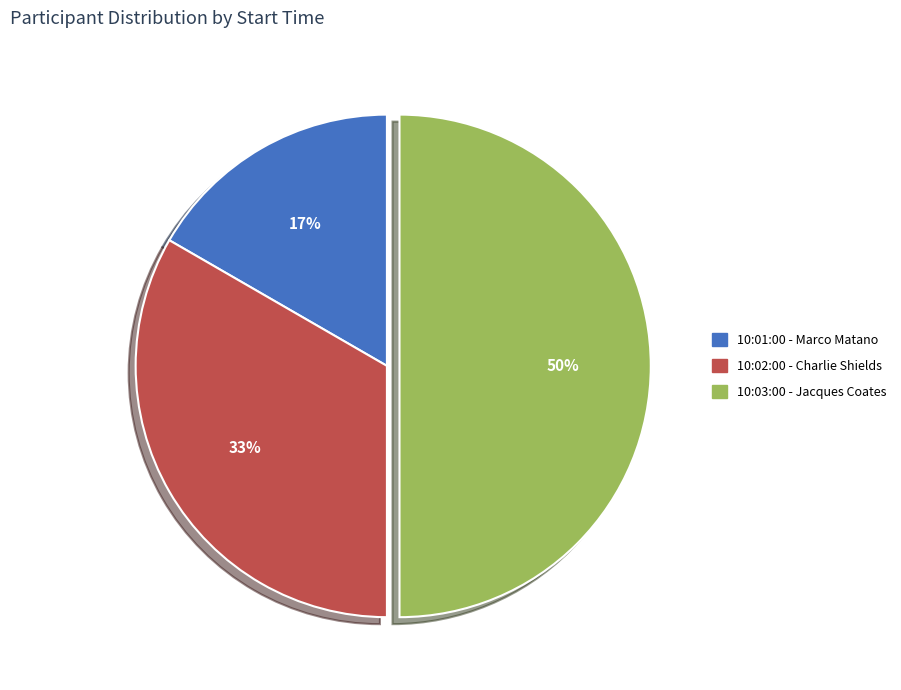

True or false: 10:02:00 - Charlie Shields accounts for 27% of the total.

False